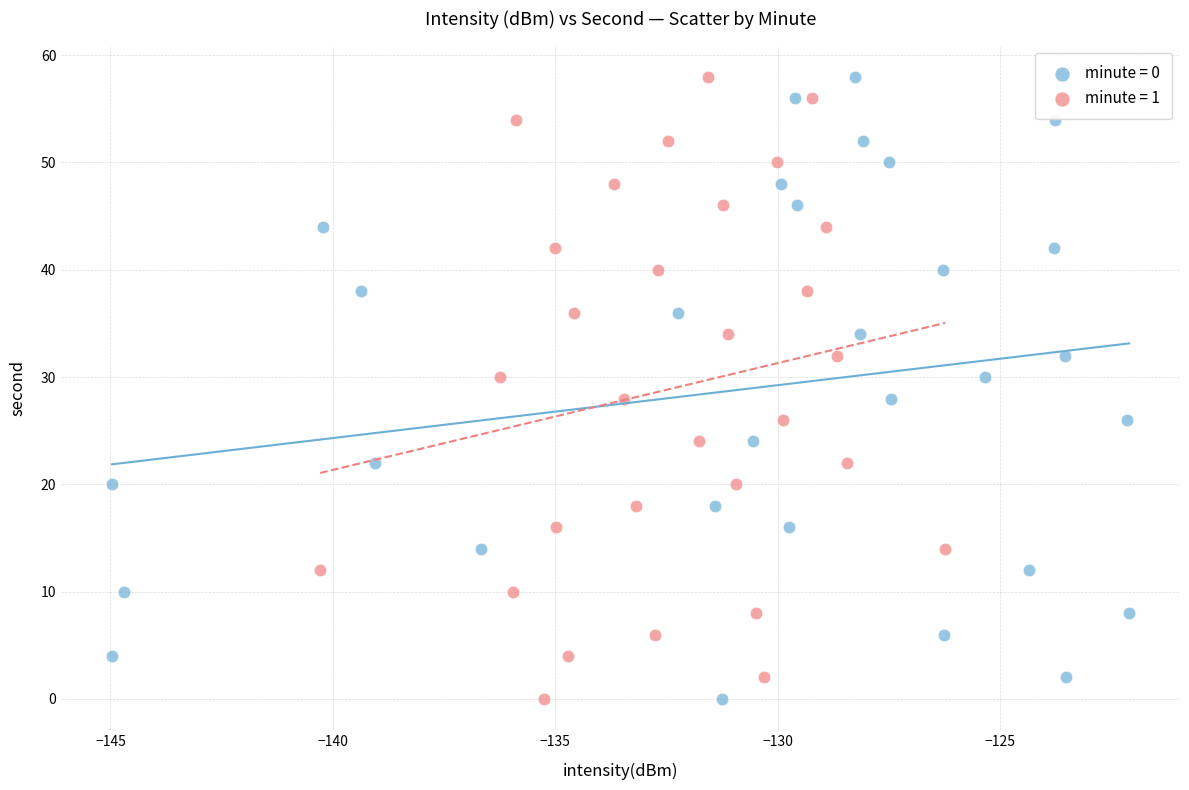

What are all the series names shown in the legend?

minute = 0, minute = 1